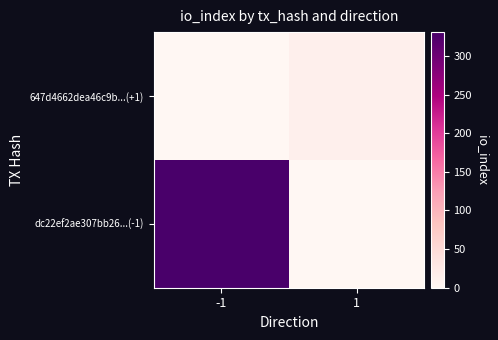

How many data points does each series have?

2